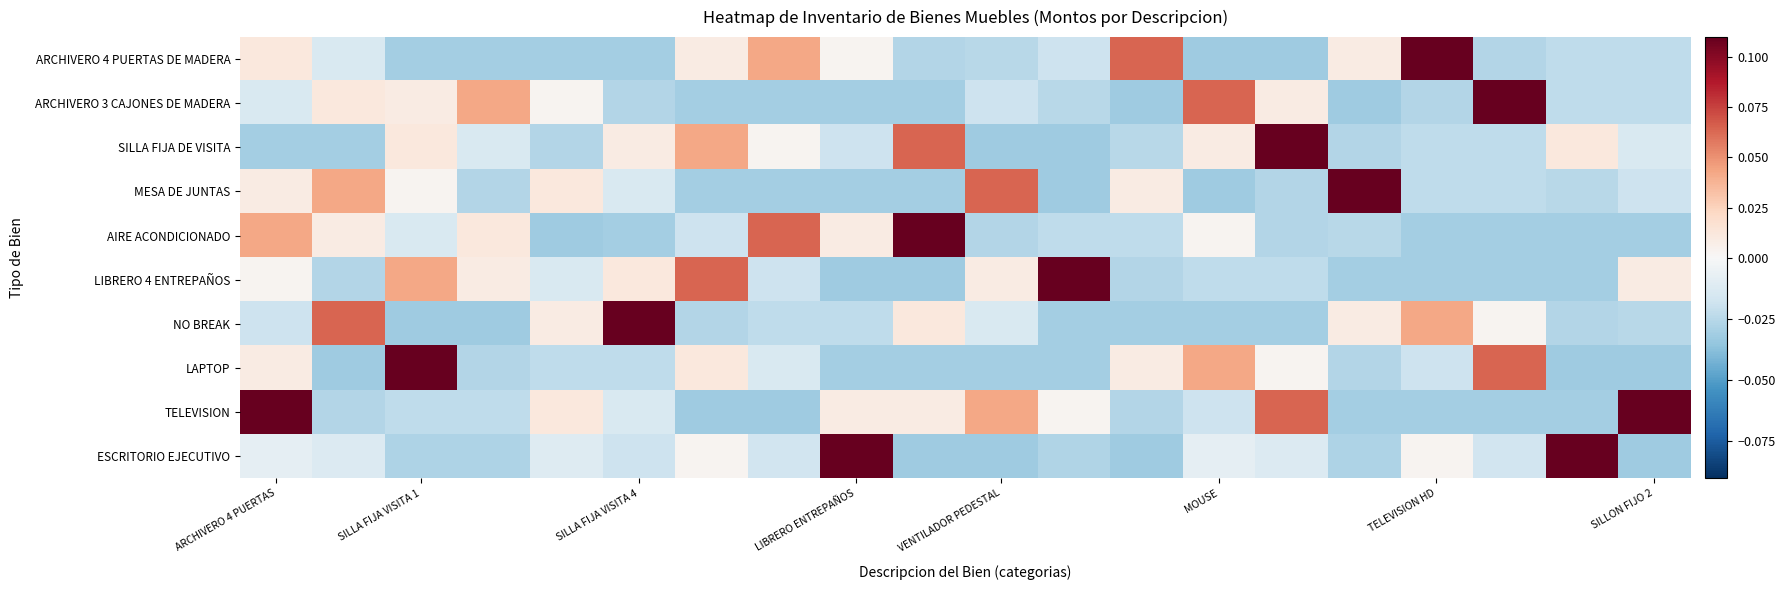

Reading right to left, what are all the values shown in this chart?

ARCHIVERO 4 PUERTAS DE MADERA: -0.0	-0.0	-0.0	0.2	0.0	-0.0	-0.0	0.1	-0.0	-0.0	-0.0	0.0	0.0	0.0	-0.0	-0.0	-0.0	-0.0	-0.0	0.0
ARCHIVERO 3 CAJONES DE MADERA: -0.0	-0.0	0.2	-0.0	-0.0	0.0	0.1	-0.0	-0.0	-0.0	-0.0	-0.0	-0.0	-0.0	-0.0	0.0	0.0	0.0	0.0	-0.0
SILLA FIJA DE VISITA: -0.0	0.0	-0.0	-0.0	-0.0	0.2	0.0	-0.0	-0.0	-0.0	0.1	-0.0	0.0	0.0	0.0	-0.0	-0.0	0.0	-0.0	-0.0
MESA DE JUNTAS: -0.0	-0.0	-0.0	-0.0	0.2	-0.0	-0.0	0.0	-0.0	0.1	-0.0	-0.0	-0.0	-0.0	-0.0	0.0	-0.0	0.0	0.0	0.0
AIRE ACONDICIONADO: -0.0	-0.0	-0.0	-0.0	-0.0	-0.0	0.0	-0.0	-0.0	-0.0	0.2	0.0	0.1	-0.0	-0.0	-0.0	0.0	-0.0	0.0	0.0
LIBRERO 4 ENTREPAÑOS: 0.0	-0.0	-0.0	-0.0	-0.0	-0.0	-0.0	-0.0	0.2	0.0	-0.0	-0.0	-0.0	0.1	0.0	-0.0	0.0	0.0	-0.0	0.0
NO BREAK: -0.0	-0.0	0.0	0.0	0.0	-0.0	-0.0	-0.0	-0.0	-0.0	0.0	-0.0	-0.0	-0.0	0.2	0.0	-0.0	-0.0	0.1	-0.0
LAPTOP: -0.0	-0.0	0.1	-0.0	-0.0	0.0	0.0	0.0	-0.0	-0.0	-0.0	-0.0	-0.0	0.0	-0.0	-0.0	-0.0	0.2	-0.0	0.0
TELEVISION: 0.2	-0.0	-0.0	-0.0	-0.0	0.1	-0.0	-0.0	0.0	0.0	0.0	0.0	-0.0	-0.0	-0.0	0.0	-0.0	-0.0	-0.0	0.2
ESCRITORIO EJECUTIVO: -0.0	0.2	-0.0	0.0	-0.0	-0.0	-0.0	-0.0	-0.0	-0.0	-0.0	0.2	-0.0	0.0	-0.0	-0.0	-0.0	-0.0	-0.0	-0.0